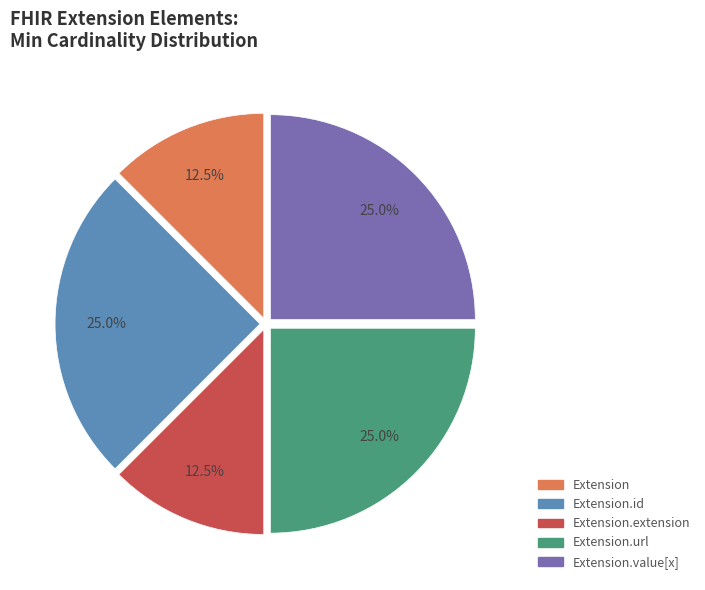

What percentage is the Extension.value[x] slice, to the nearest percent?

25%